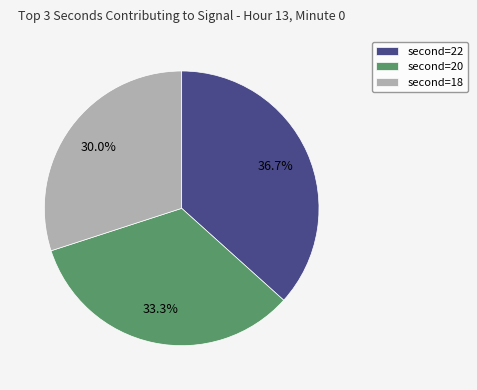

Count the number of slices in the pie.

3